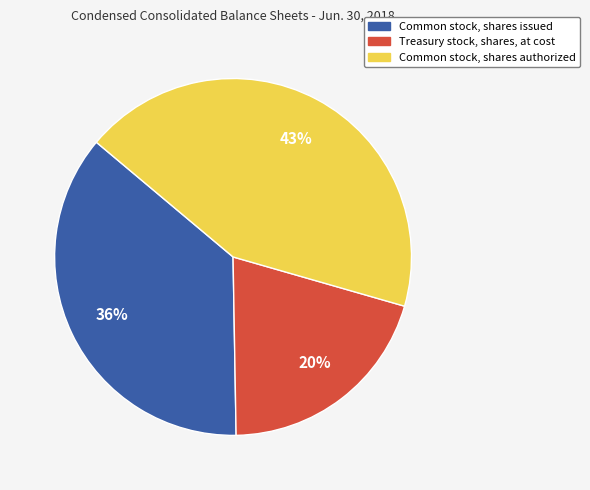

Does Common stock, shares issued account for over 50% of the chart?

No